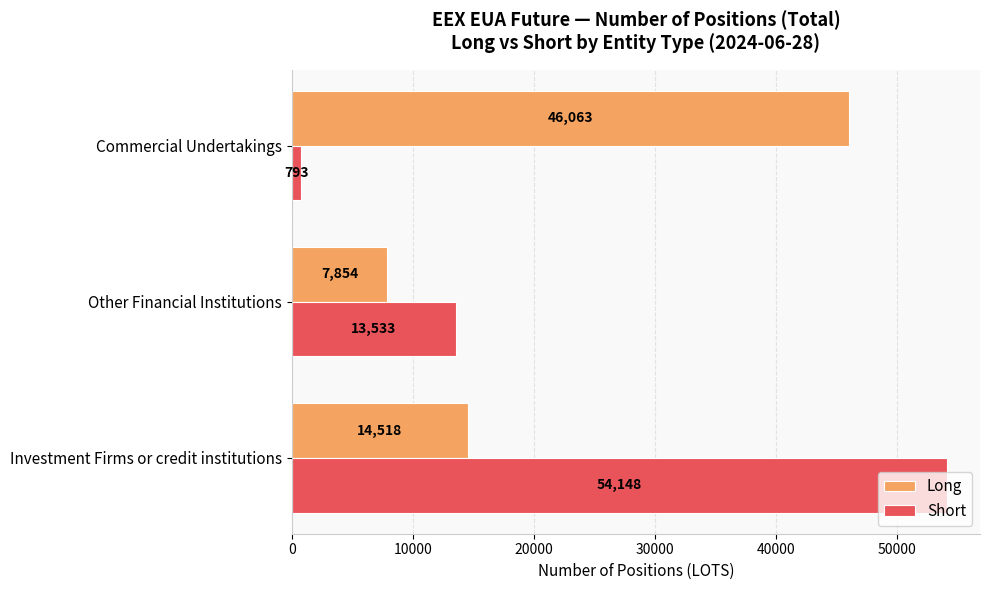

How many Long values are between 7854 and 46063?

3